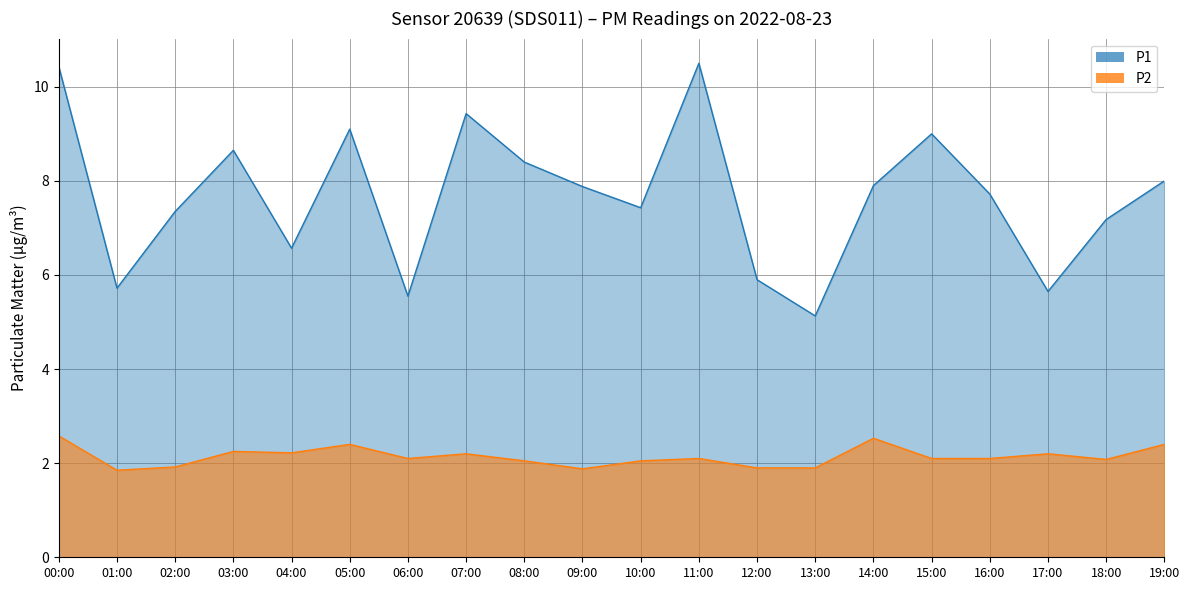

The value of P1 at 17:00 is 8.8. True or false?

False